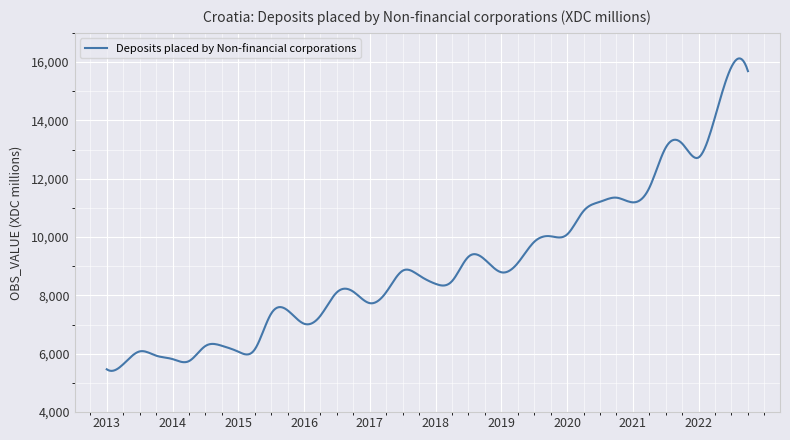

What is the difference between the maximum and minimum values?

10710.0